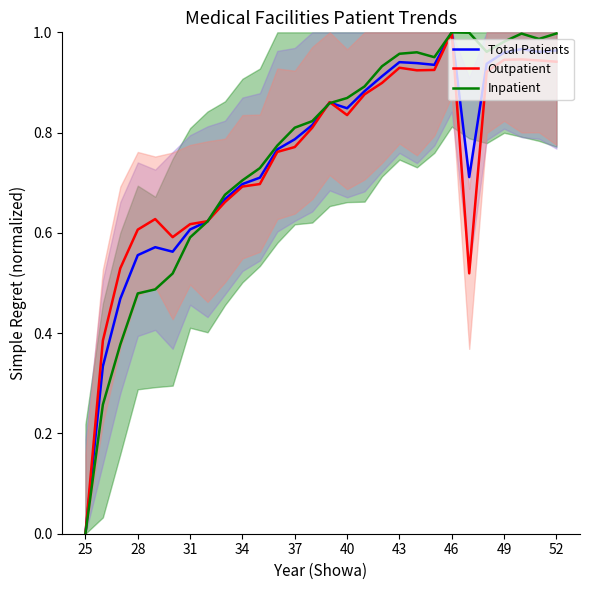

What is the difference between the second highest and minimum values in the Total Patients series?

1.0